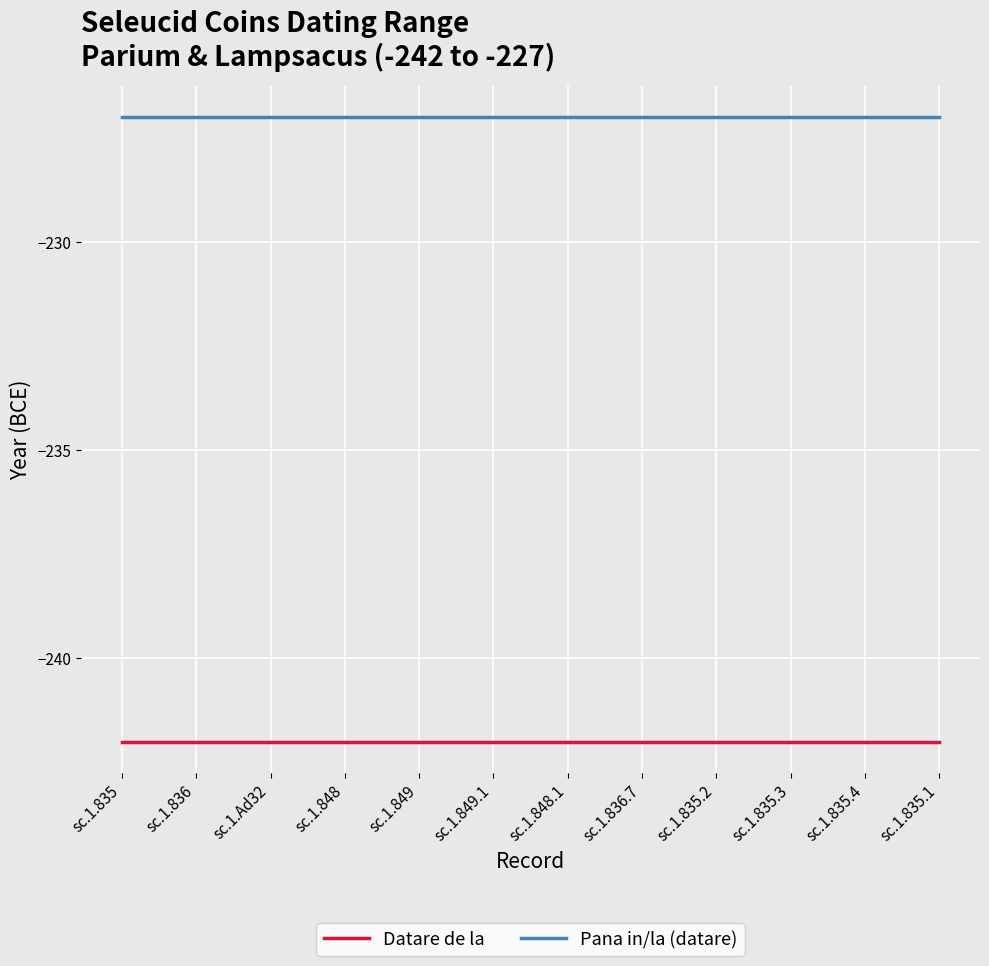

What is the minimum value shown in the chart?

-242